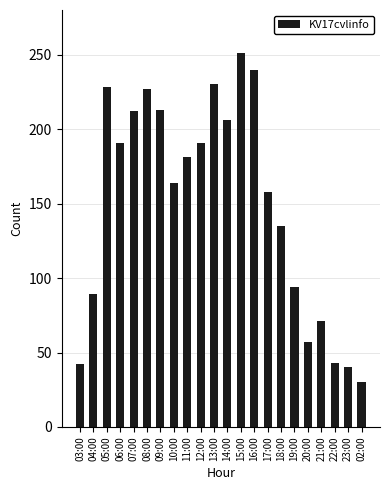

How many bars are there in total?

22